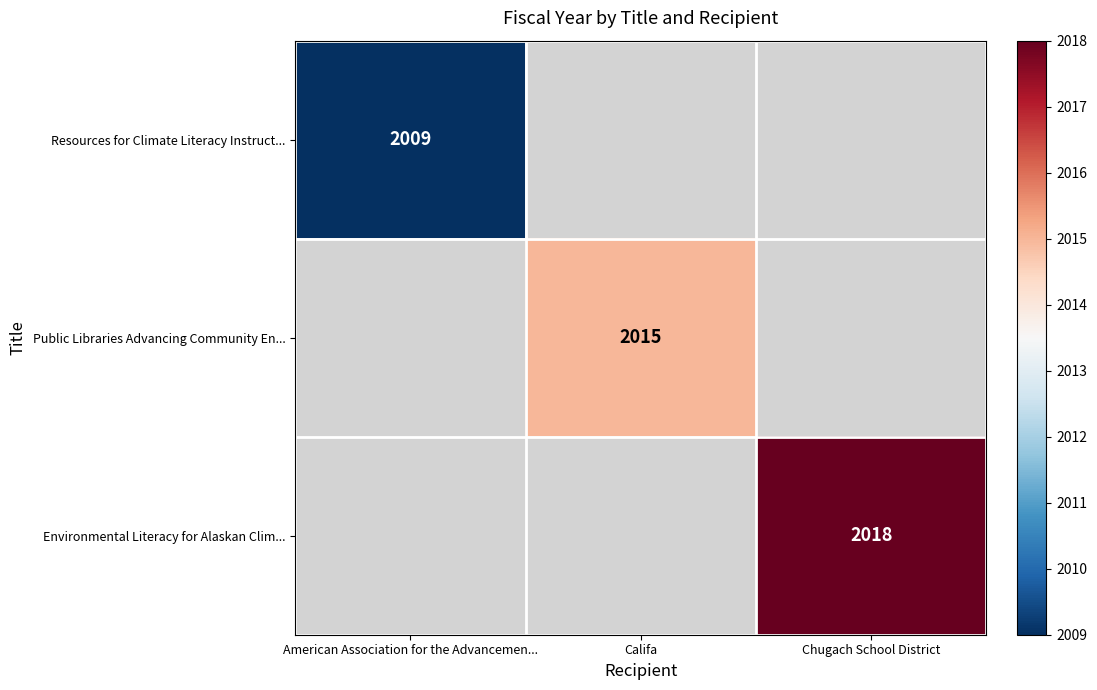

Which has a higher value, American Association for the Advancemen... or Chugach School District?

Chugach School District